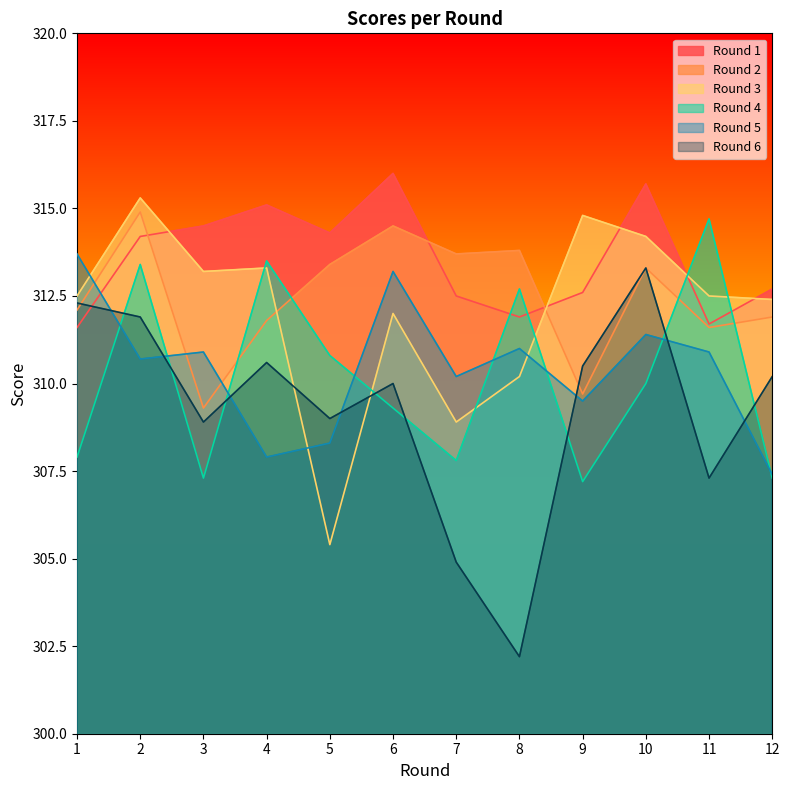

Rank the series at 2 from lowest to highest value.

Round 5, Round 6, Round 4, Round 1, Round 2, Round 3